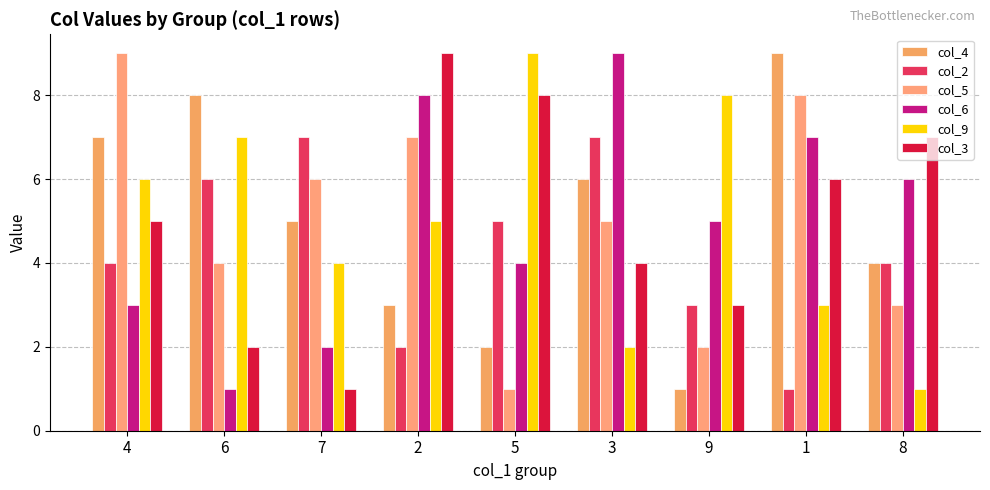

What is the difference between the col_5 values at 1 and 5?

7